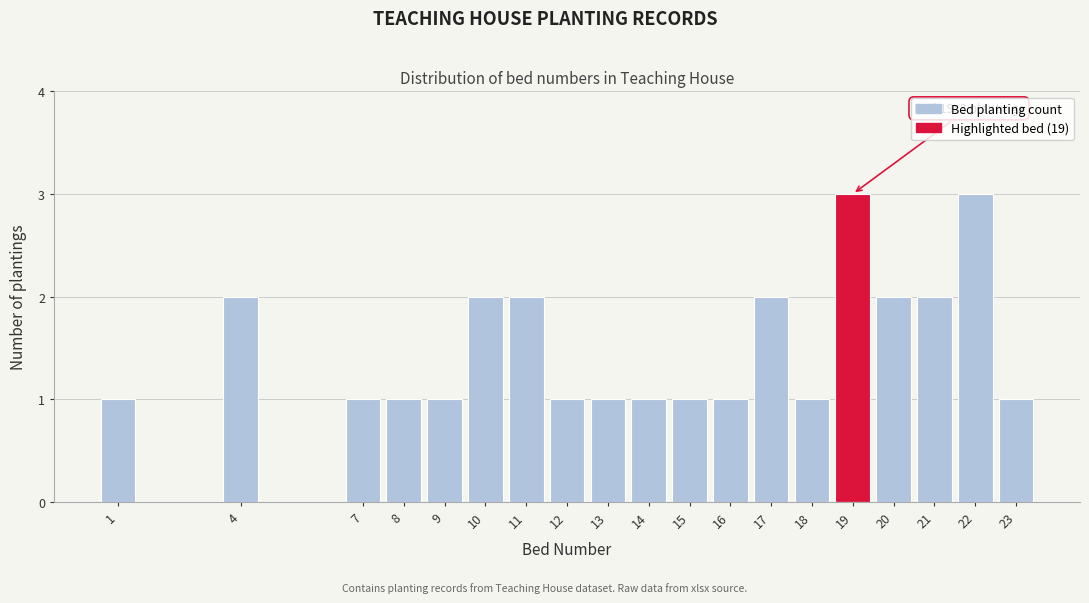

Reading left to right, what are all the values shown in this chart?

1=1	4=2	7=1	8=1	9=1	10=2	11=2	12=1	13=1	14=1	15=1	16=1	17=2	18=1	19=3	20=2	21=2	22=3	23=1